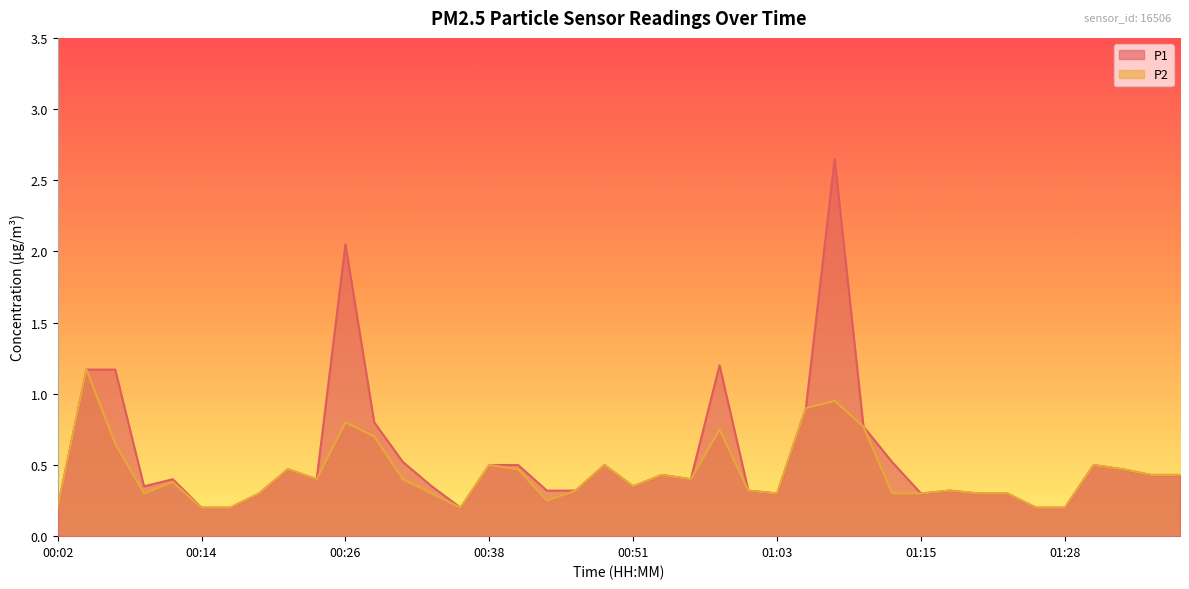

The P1 series shows 0.3 at 01:23. True or false?

True